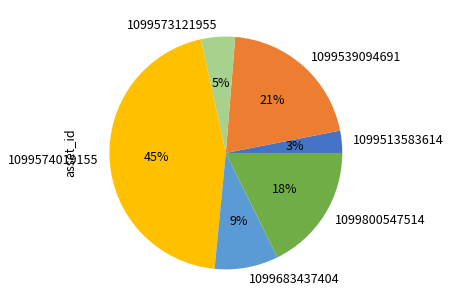

To the nearest percent, what is the difference between the 1099683437404 and 1099513583614 slice percentages?

6%